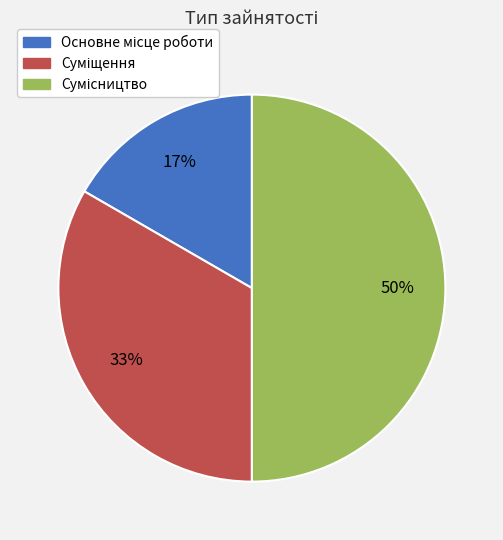

To the nearest percent, what is the average slice percentage?

33%